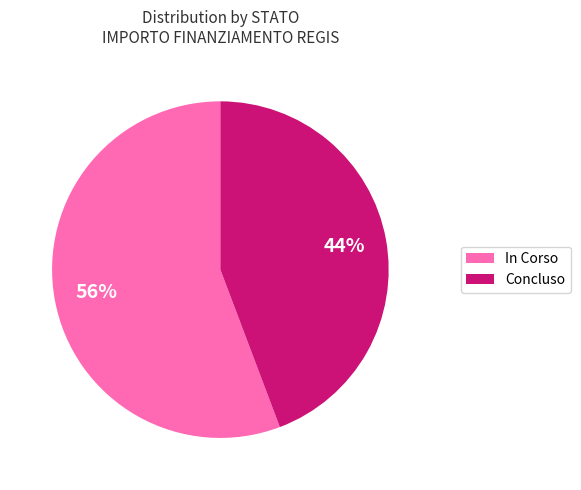

Count the number of slices in the pie.

2